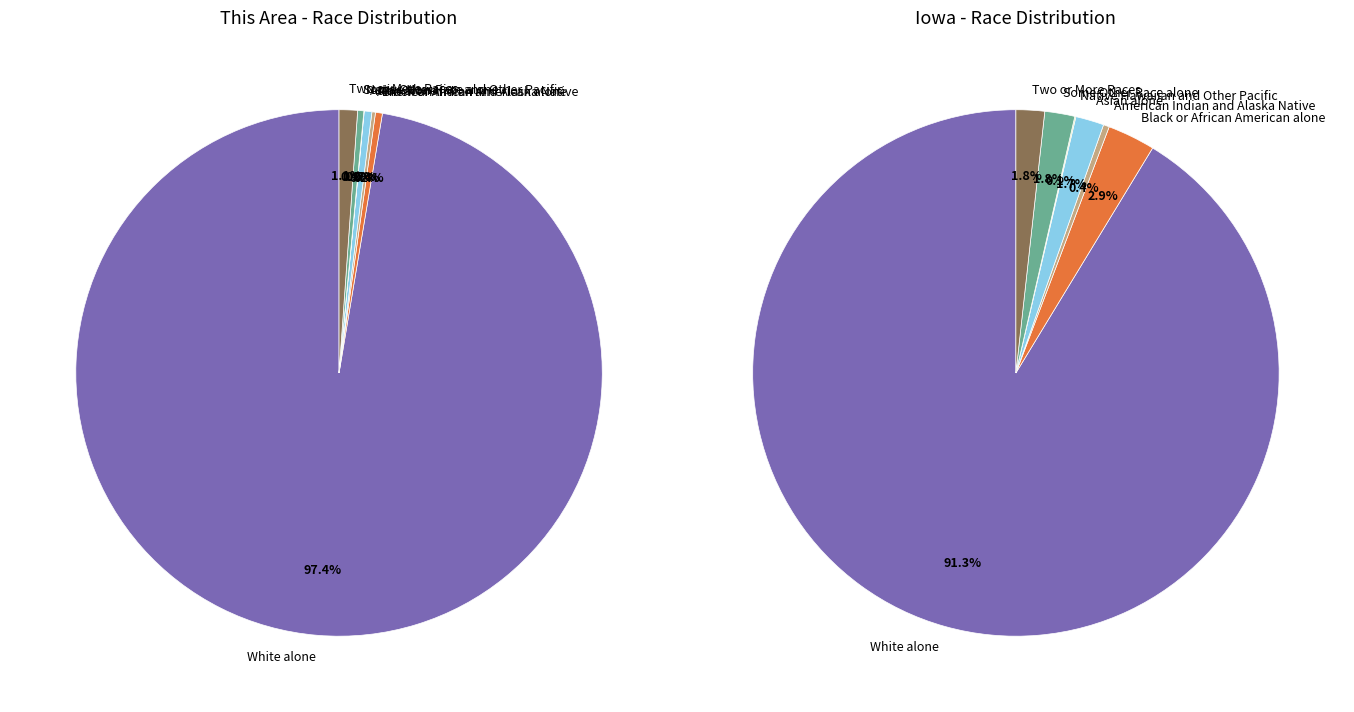

To the nearest percent, what is the average slice percentage?

14%